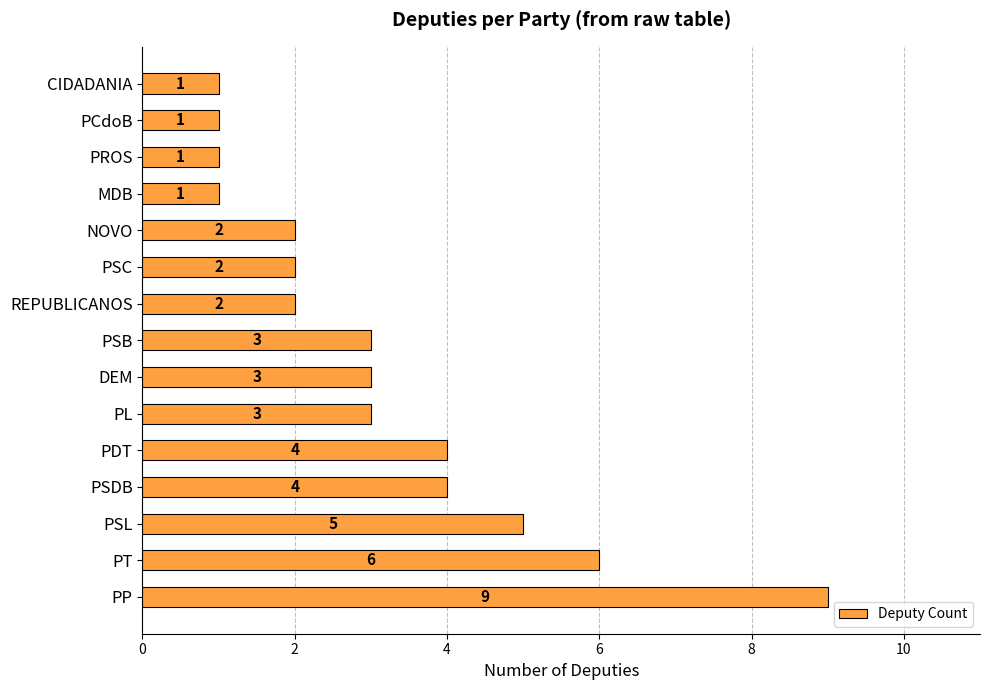

How many values are between 1 and 4?

12